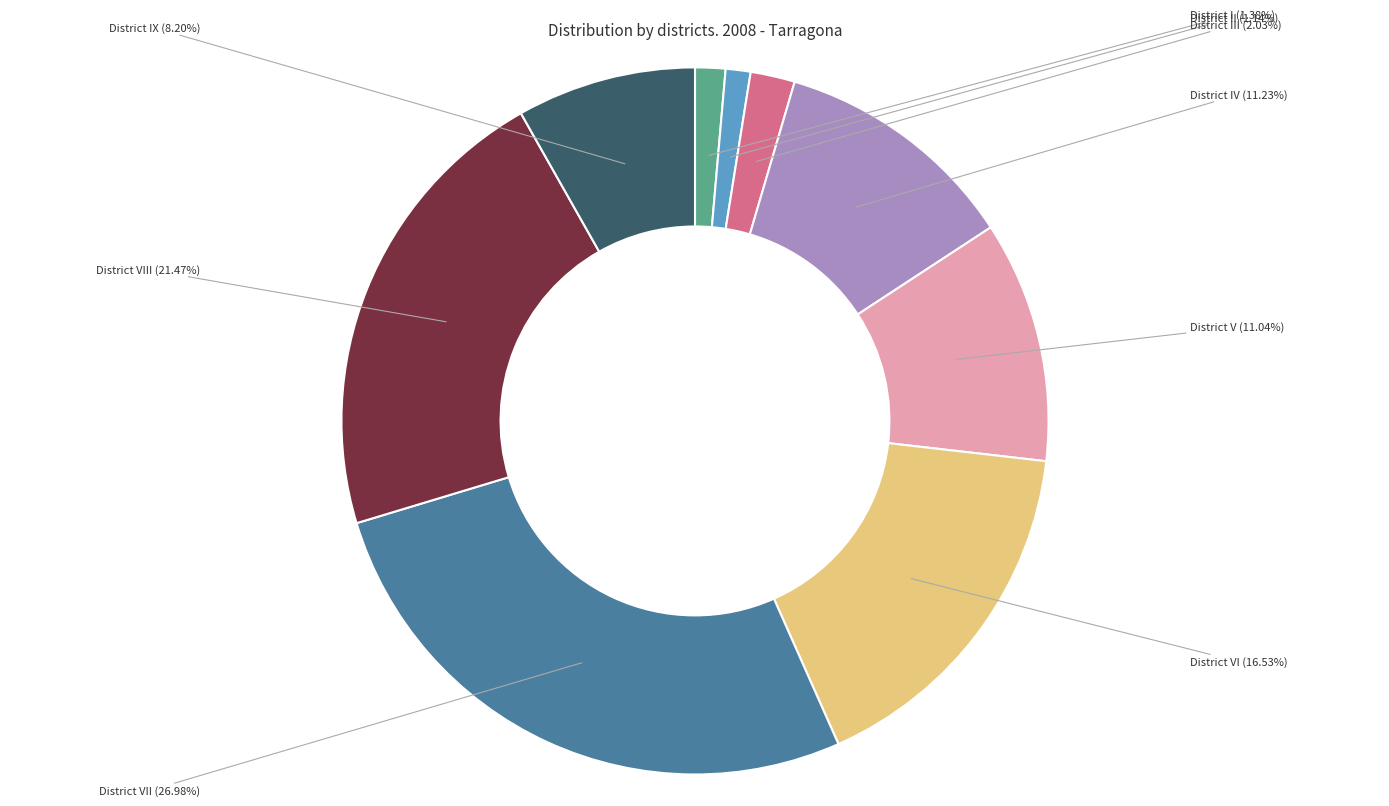

To the nearest percent, what portion does District VIII represent?

21%